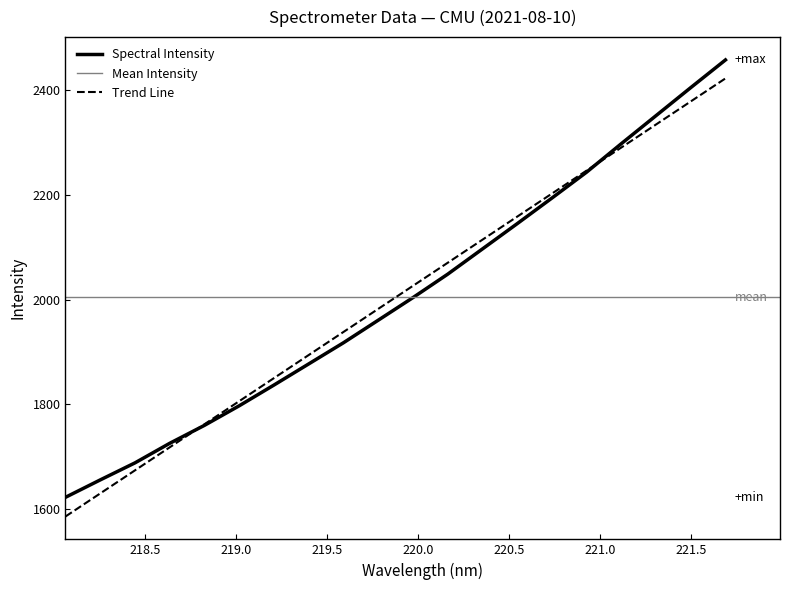

What is the value of the 8th point from the left?

1877.1